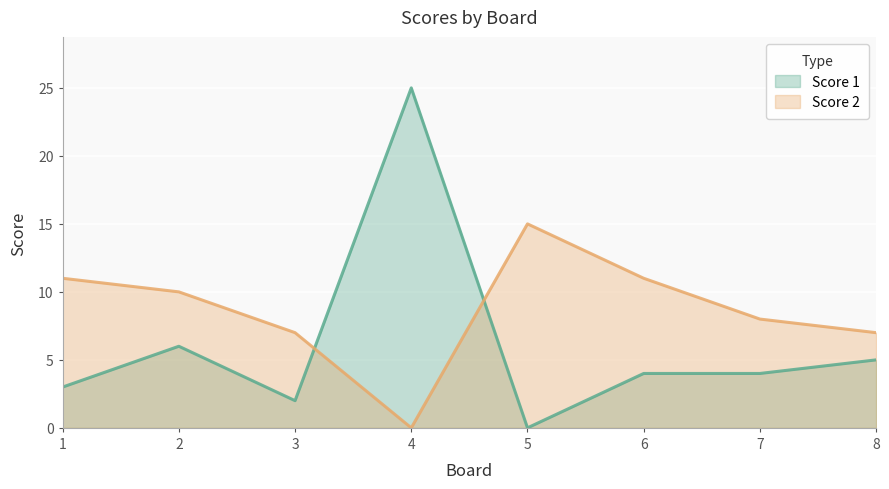

Where is the first local maximum for Score 2?

5